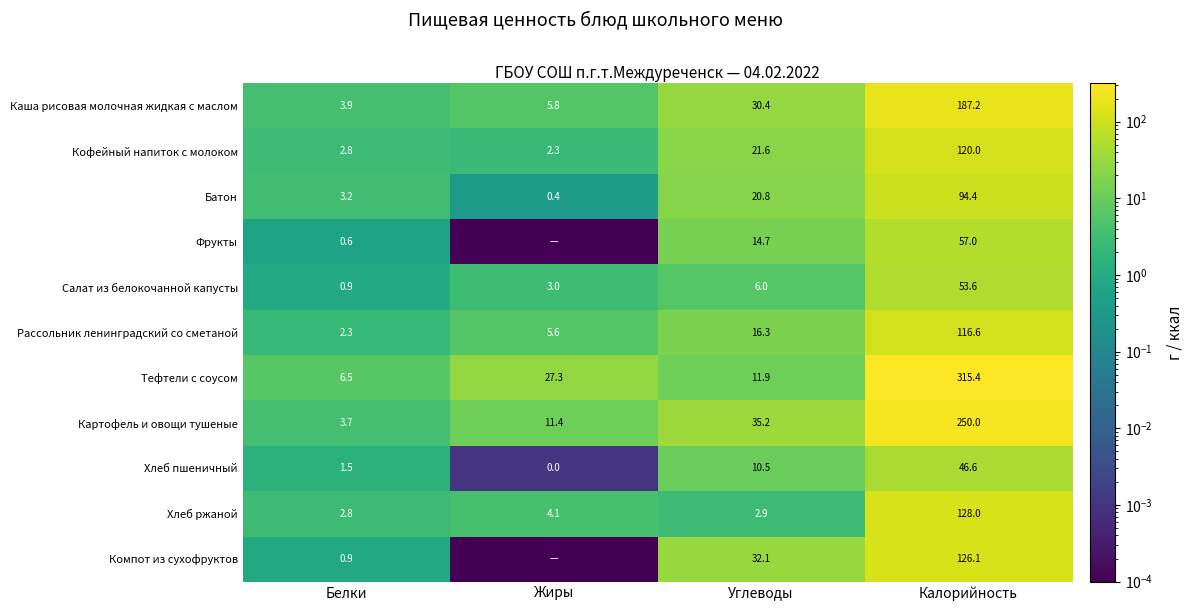

True or false: Кофейный напиток с молоком has a value of 2.3 at Жиры.

True